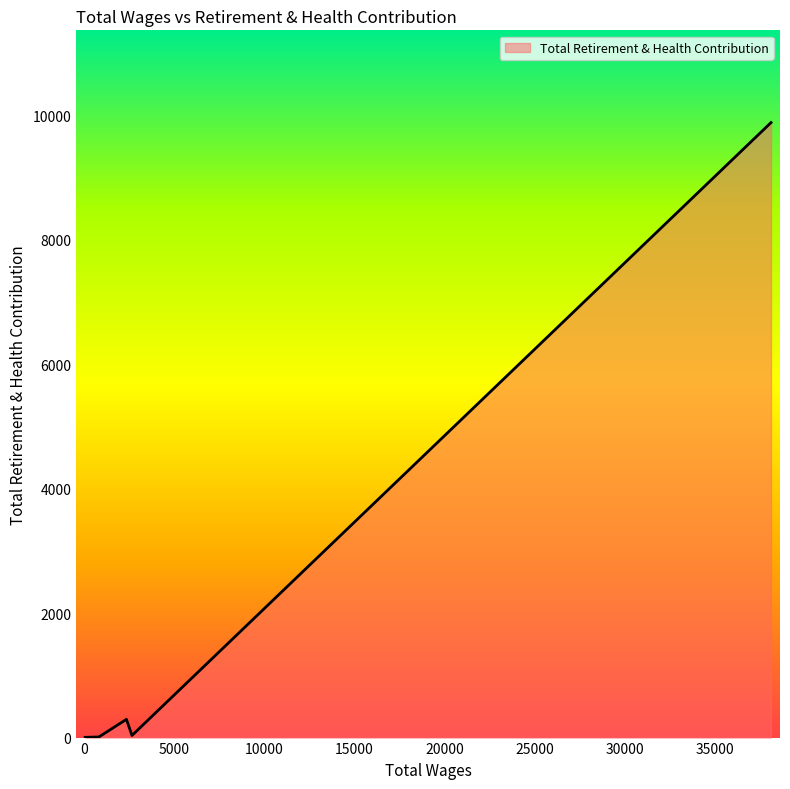

What is the greatest value displayed?

9885